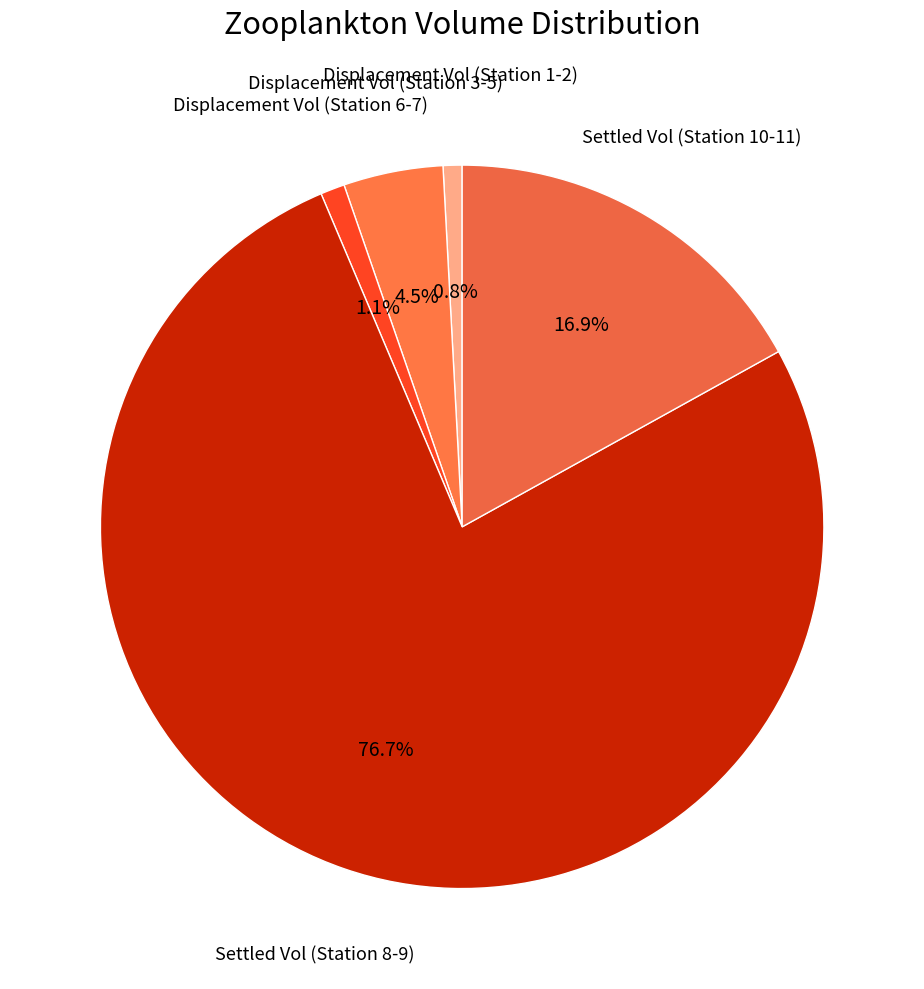

Which category has the biggest portion of the pie?

Settled Vol (Station 8-9)